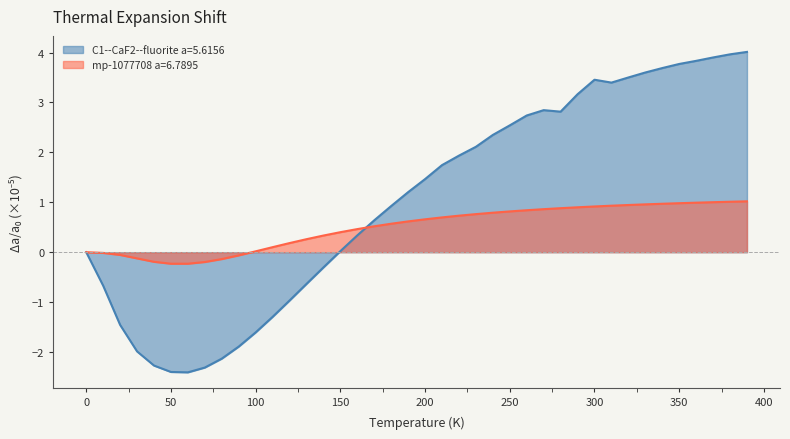

Which series has the largest total across all categories?

C1--CaF2--fluorite a=5.6156